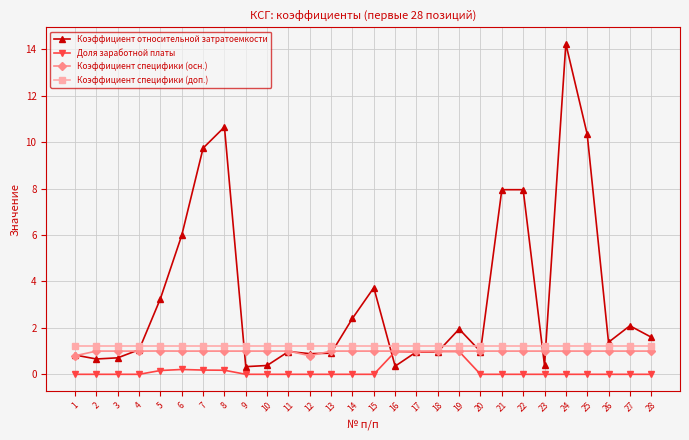

What is the highest value of the Коэффициент относительной затратоемкости series?

14.2